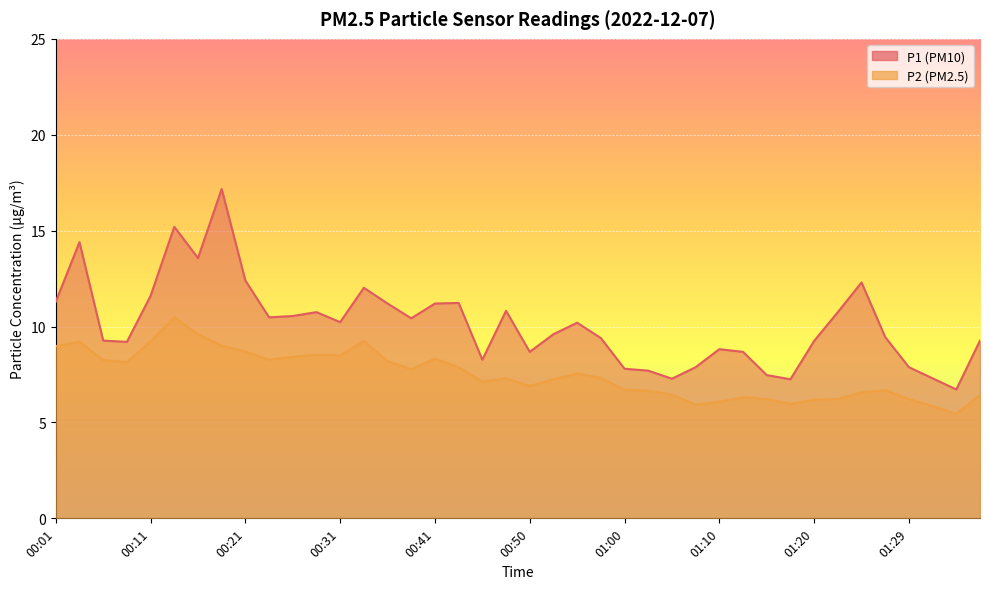

What is the total value across all series at 00:58?

16.7